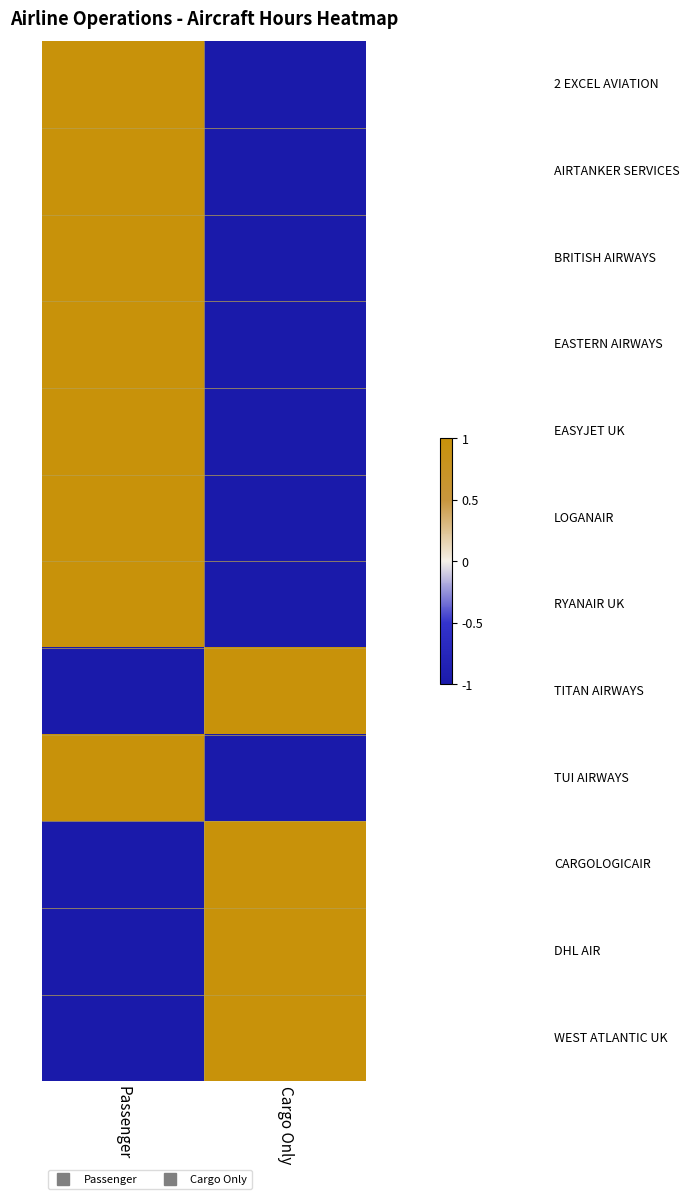

What is the difference between the highest and lowest values at Cargo Only?

2.0